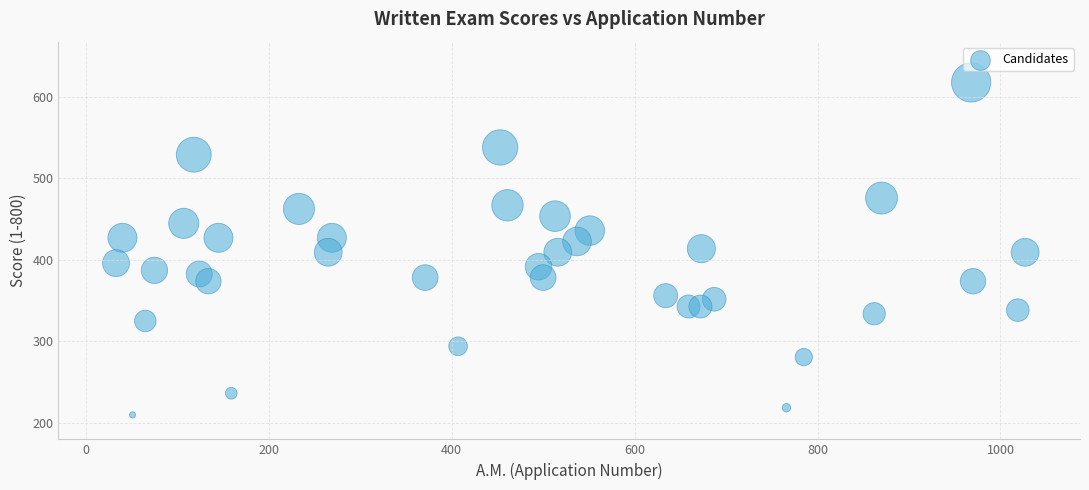

What is the range of X values (max minus min)?

994.0